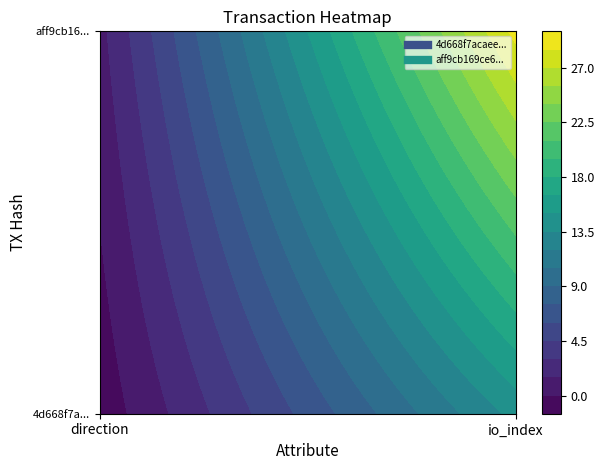

Between 0 and 1, which is larger?

1